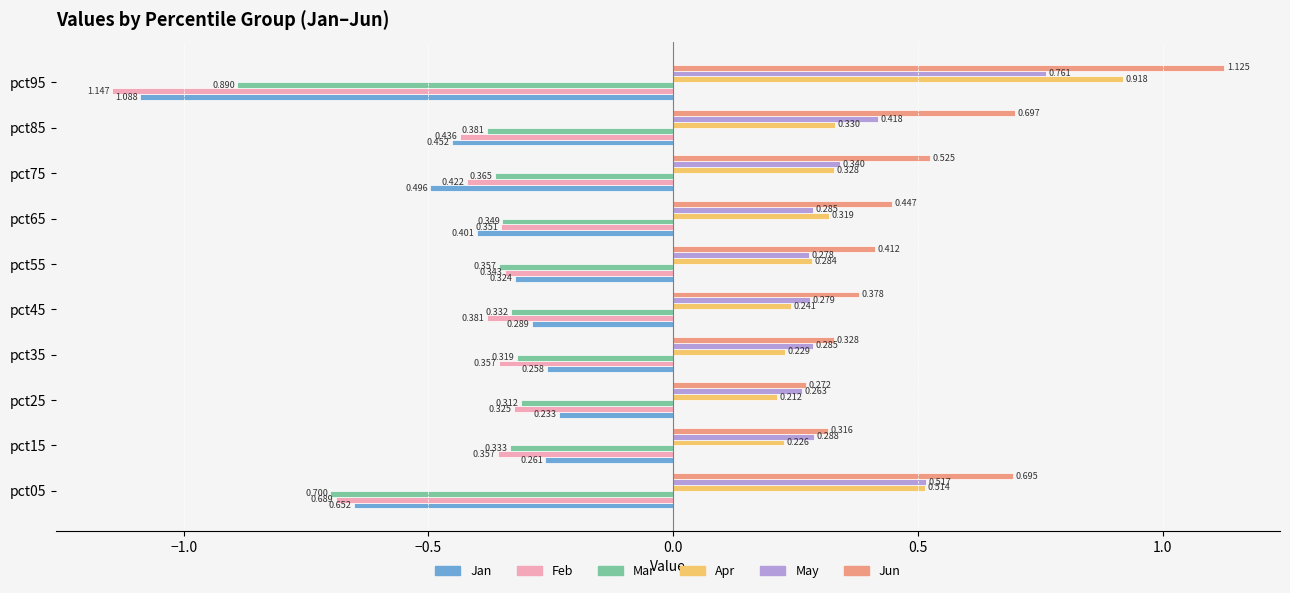

Which category has the lowest value in the Apr series?

pct25